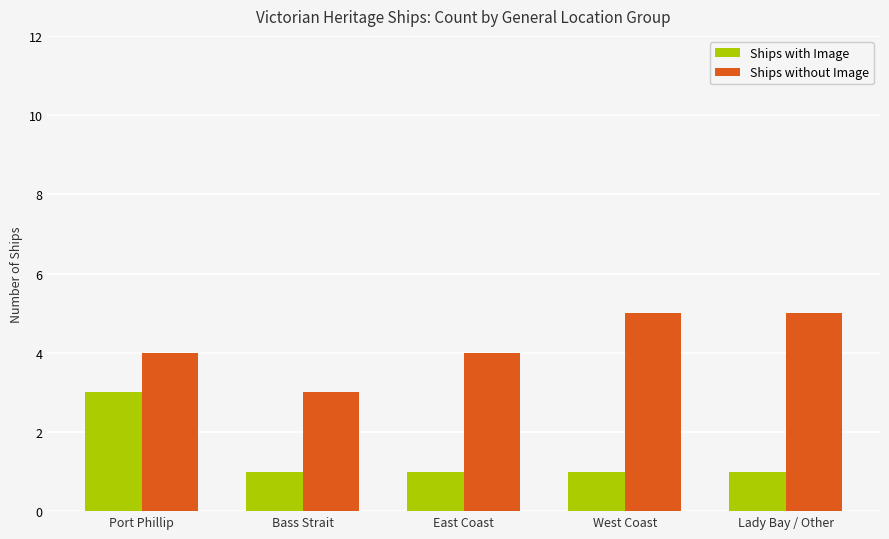

At Lady Bay / Other, list the series in order from largest to smallest.

Ships without Image, Ships with Image